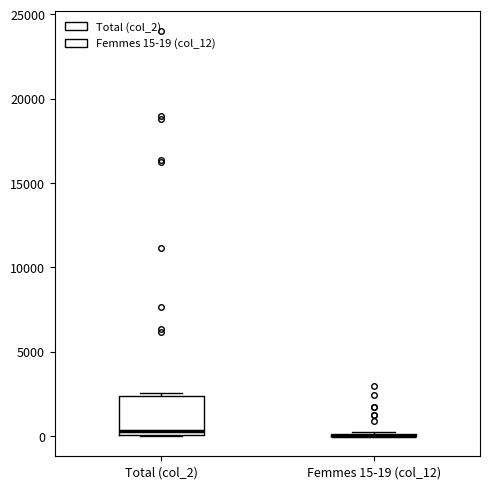

Reading left to right, read every box against the y-axis: the position of its median line, the range the box covers, and the ends of its whiskers. The values are not printed on the chart, so give them approximately, as read against the axis.

Total (col_2): median 500, box 0 to 2500, whiskers 0 to 2500 (just above the box's upper edge)
Femmes 15-19 (col_12): box collapsed to a line at 0, whiskers 0 to 500